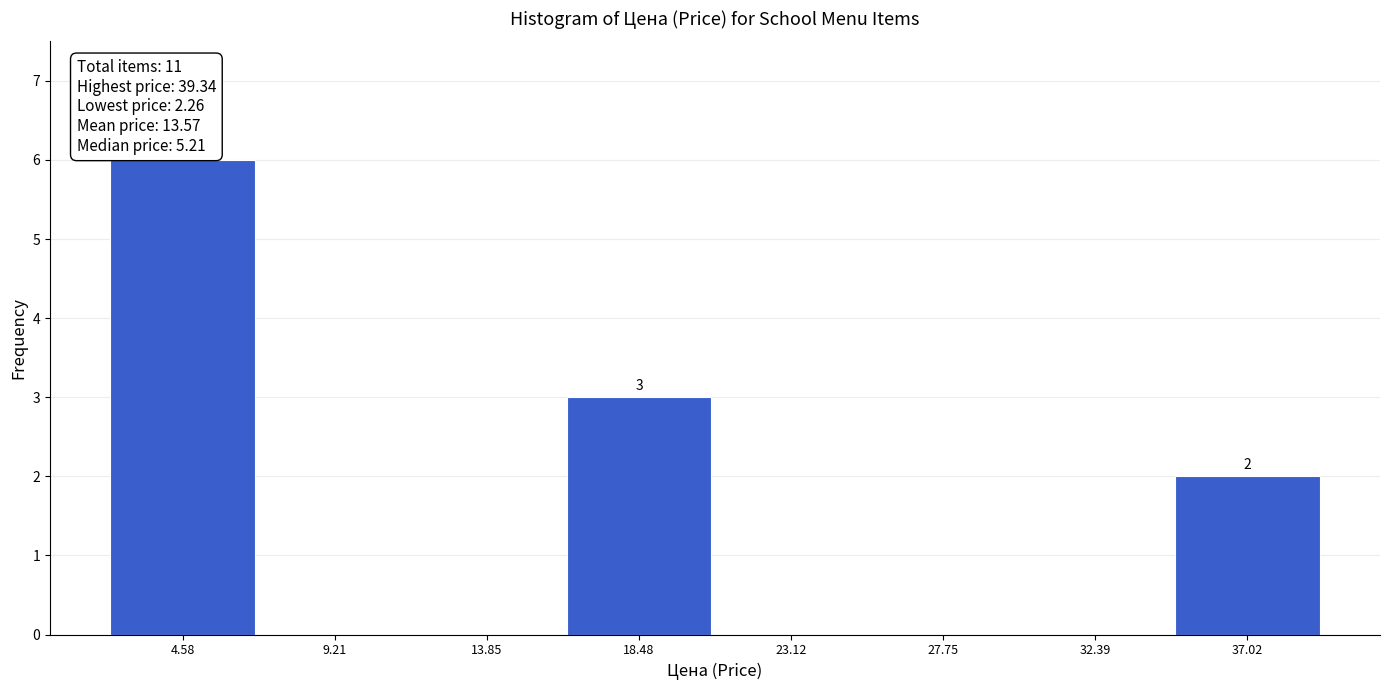

Over which range of the x-axis is the bar tallest?

2.5 to 7.0